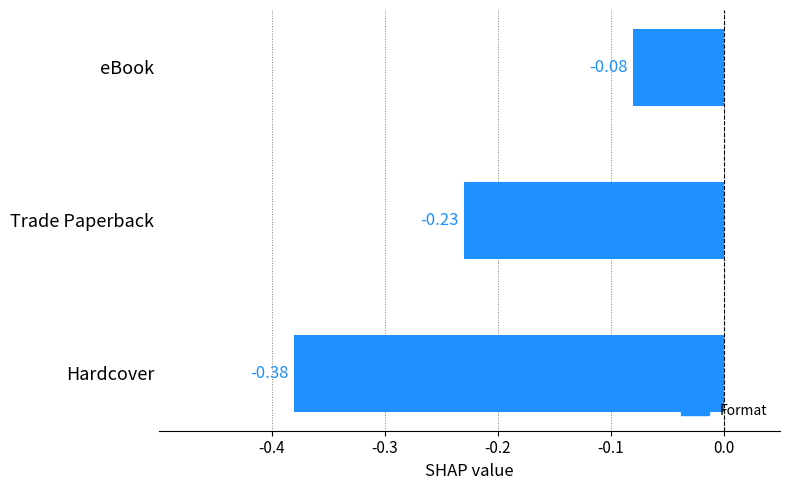

At which label is the value closest to 0?

eBook